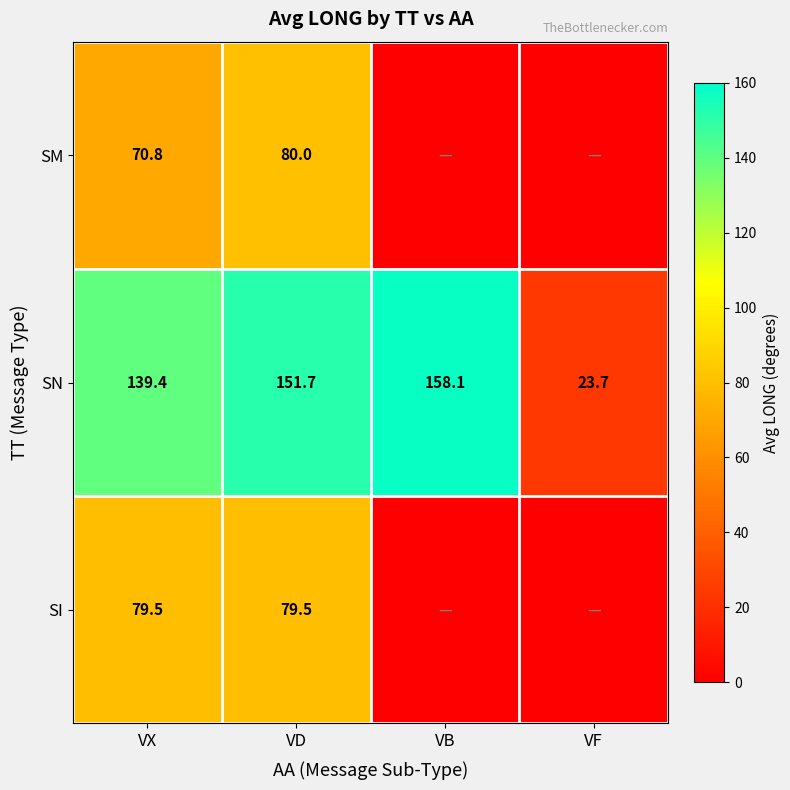

What is the highest value of the SN series?

158.1